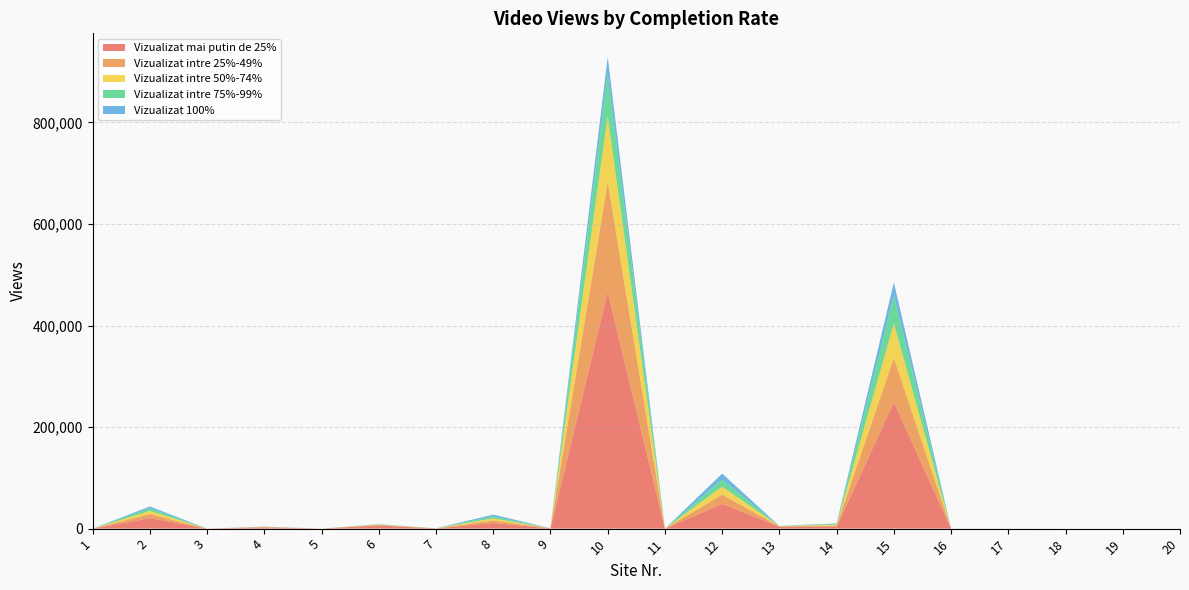

Reading left to right, extract all data points from this chart.

Vizualizat mai putin de 25%: 1=0	2=20858	3=0	4=2576	5=0	6=6145	7=316	8=11221	9=556	10=466471	11=0	12=48889	13=3826	14=3528	15=249191	16=40	17=6	18=0	19=0	20=0
Vizualizat intre 25%-49%: 1=0	2=7815	3=0	4=532	5=0	6=1077	7=124	8=4901	9=84	10=216665	11=0	12=18162	13=651	14=2480	15=87641	16=19	17=5	18=0	19=0	20=0
Vizualizat intre 50%-74%: 1=0	2=6230	3=0	4=362	5=0	6=717	7=93	8=4236	9=51	10=129004	11=0	12=15659	13=426	14=1904	15=67074	16=14	17=5	18=0	19=0	20=0
Vizualizat intre 75%-99%: 1=0	2=5130	3=0	4=290	5=0	6=546	7=82	8=3888	9=41	10=84573	11=0	12=13909	13=334	14=1401	15=54849	16=12	17=3	18=0	19=0	20=0
Vizualizat 100%: 1=0	2=3677	3=0	4=241	5=0	6=422	7=31	8=3405	9=32	10=32460	11=0	12=11740	13=102	14=967	15=26179	16=10	17=5	18=0	19=0	20=0